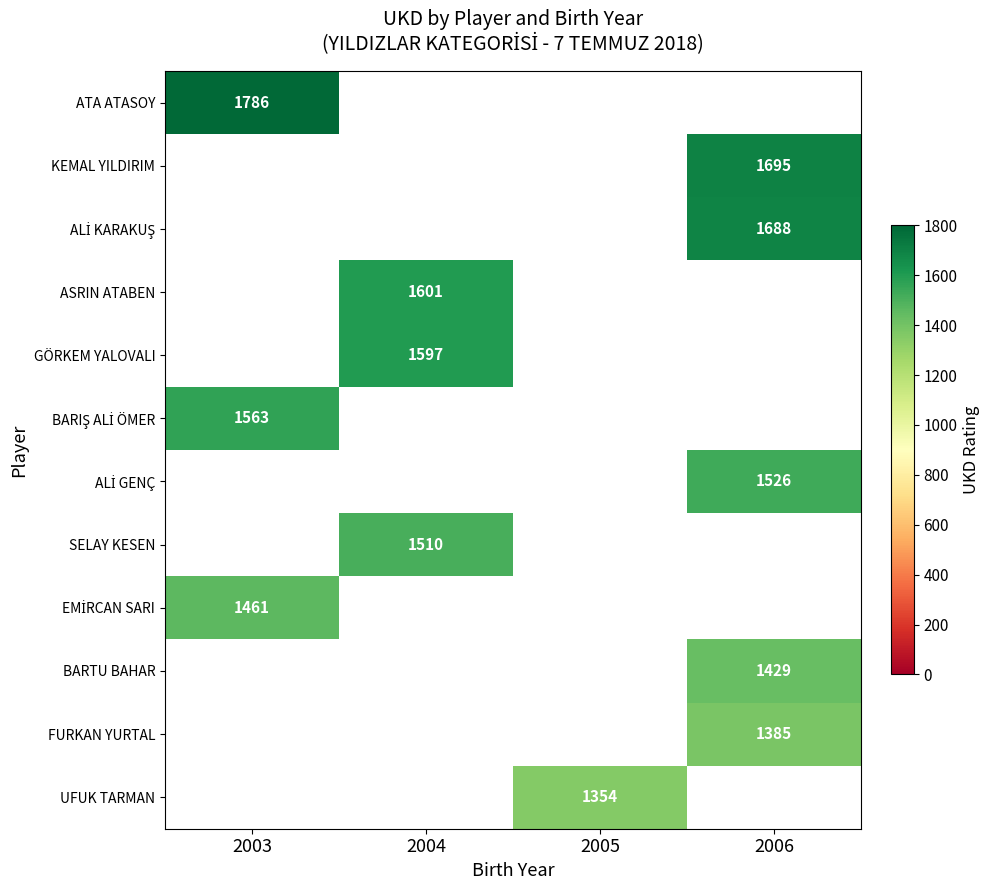

Count the number of categories in the chart.

4